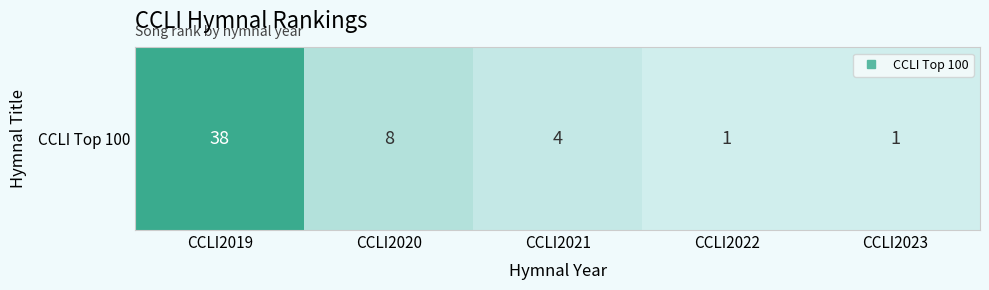

The chart shows a value of 1 at CCLI2023. True or false?

True